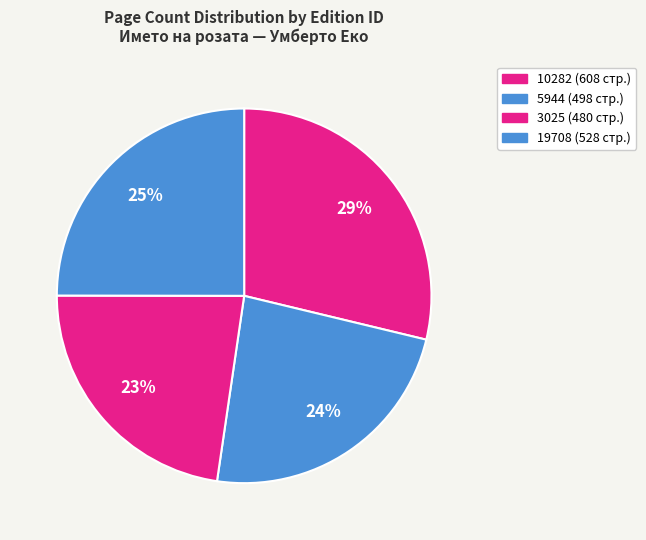

Combined, do 3025 and 10282 account for over 50%?

Yes